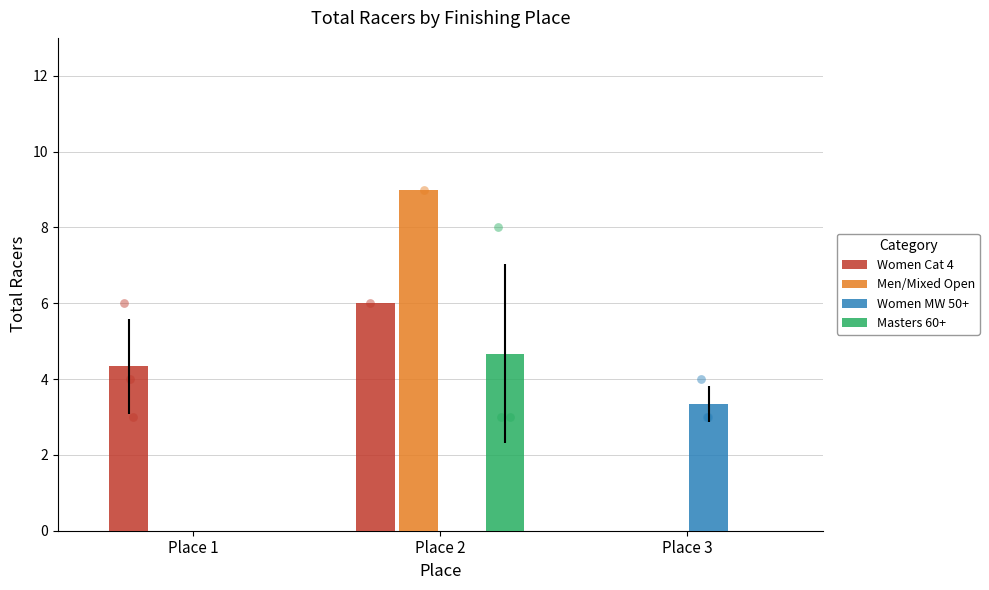

At how many categories does at least one series exceed 6?

1